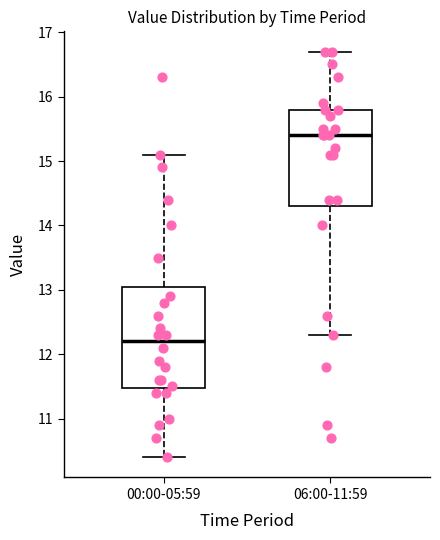

Where is the upper edge of the box for 06:00-11:59 on the y-axis? The values are not printed on the chart, so give them approximately, as read against the axis.

15.8